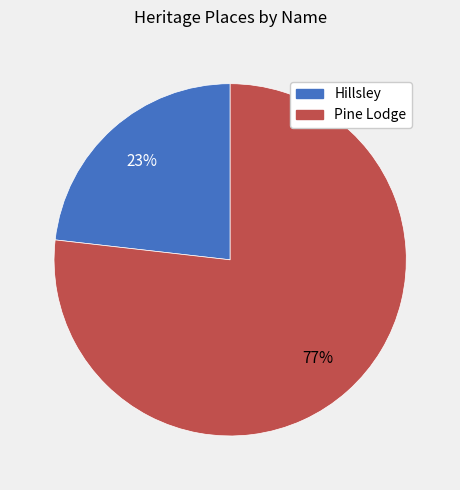

Which has a higher value, Pine Lodge or Hillsley?

Pine Lodge